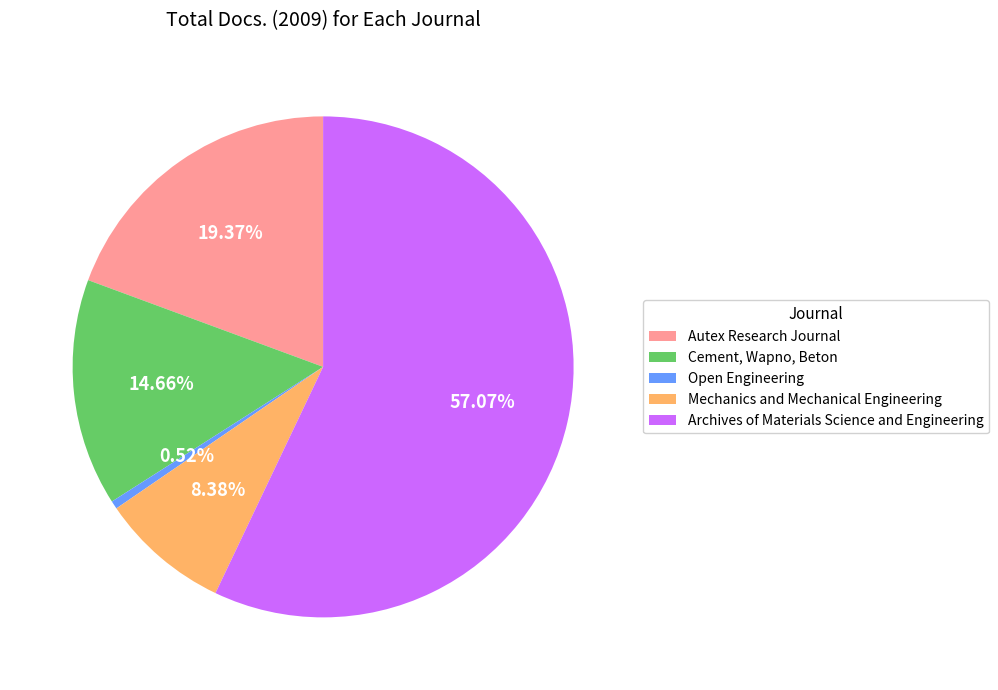

How much of the chart is everything except Autex Research Journal?

80.6%